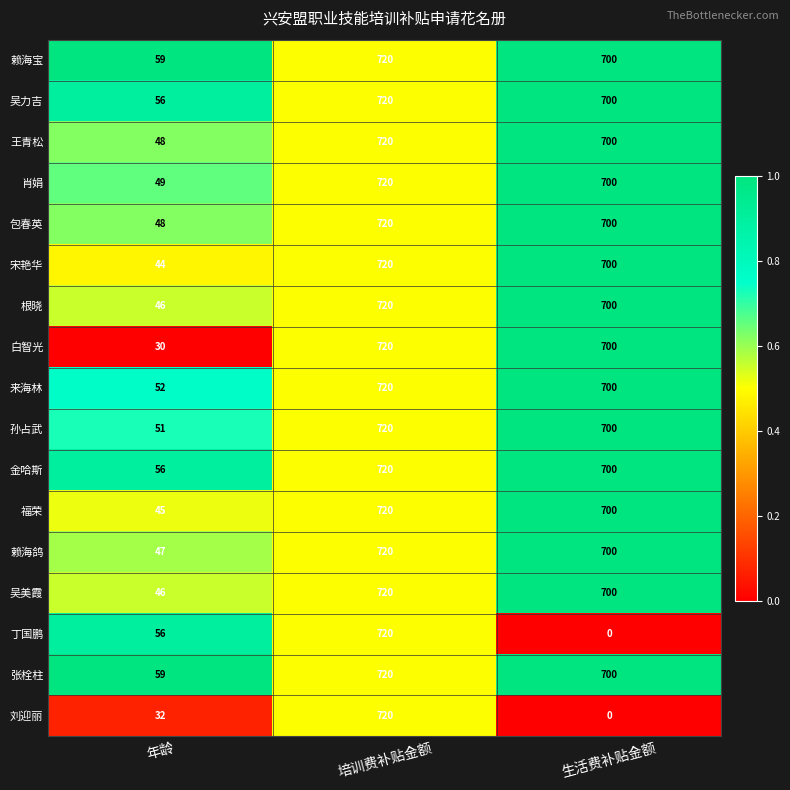

At how many categories does at least one series exceed 0?

3